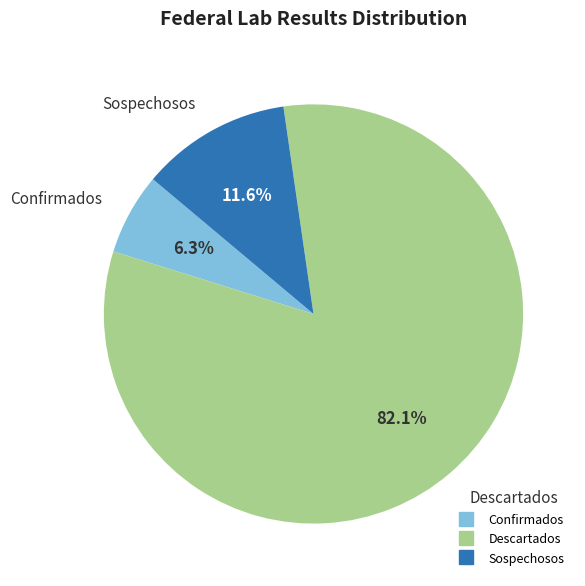

True or false: Sospechosos accounts for 12% of the total.

True